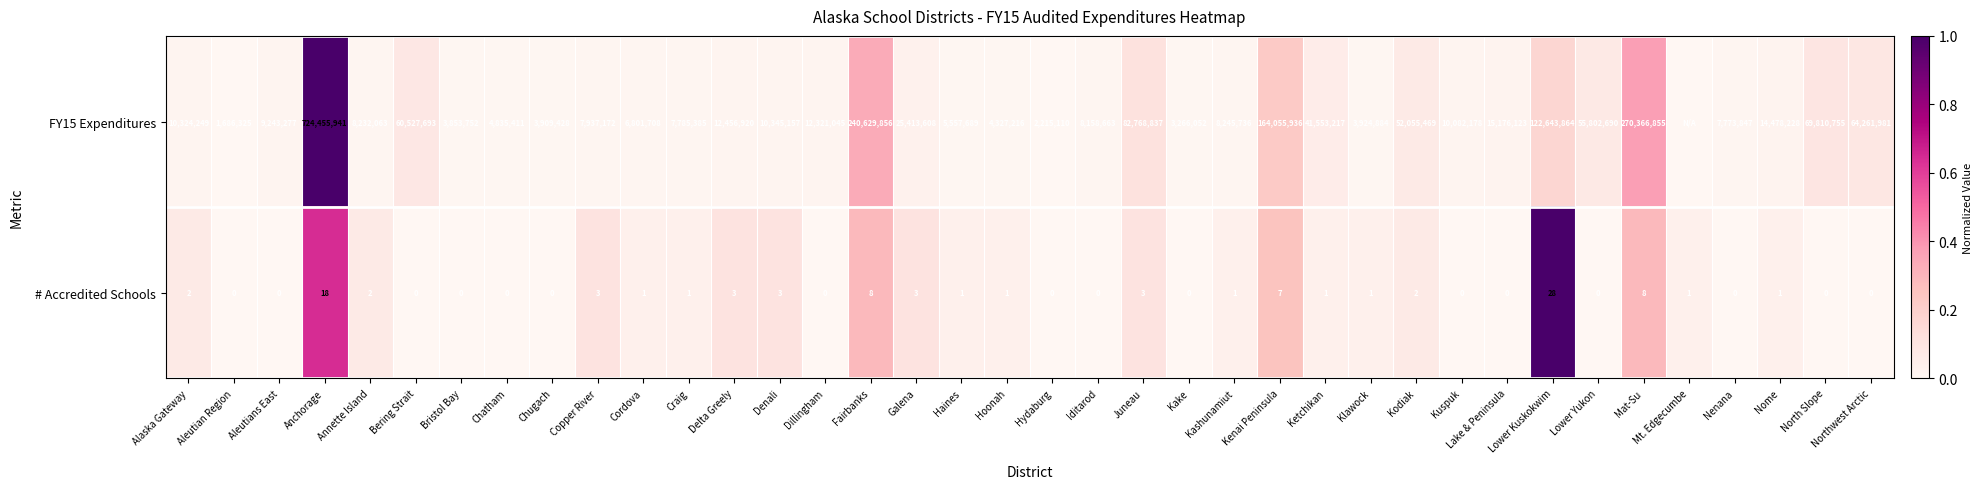

What is the difference between the second highest and second lowest values in the # Accredited Schools series?

18